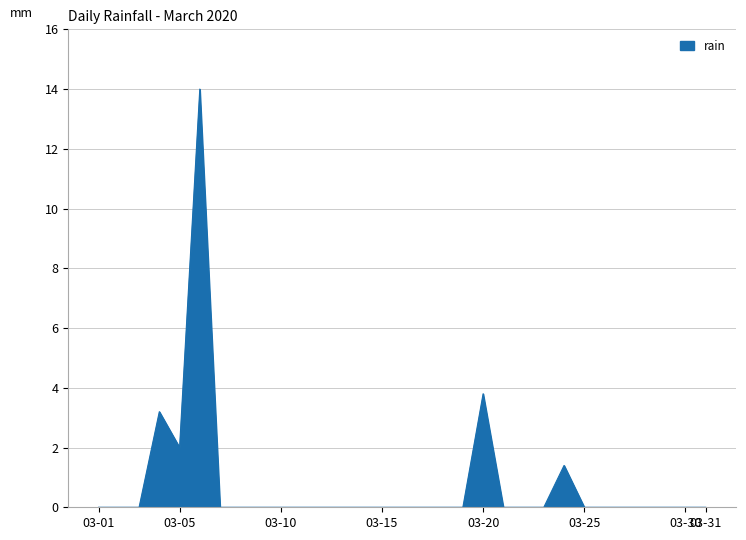

What is the greatest value displayed?

14.0